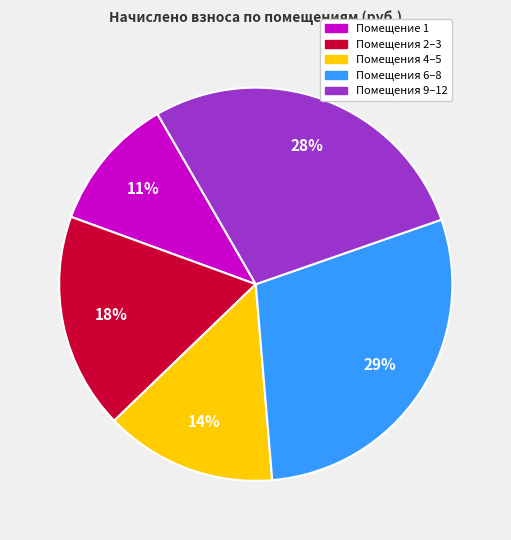

Combined, do Помещения 2–3 and Помещения 9–12 account for over 50%?

No